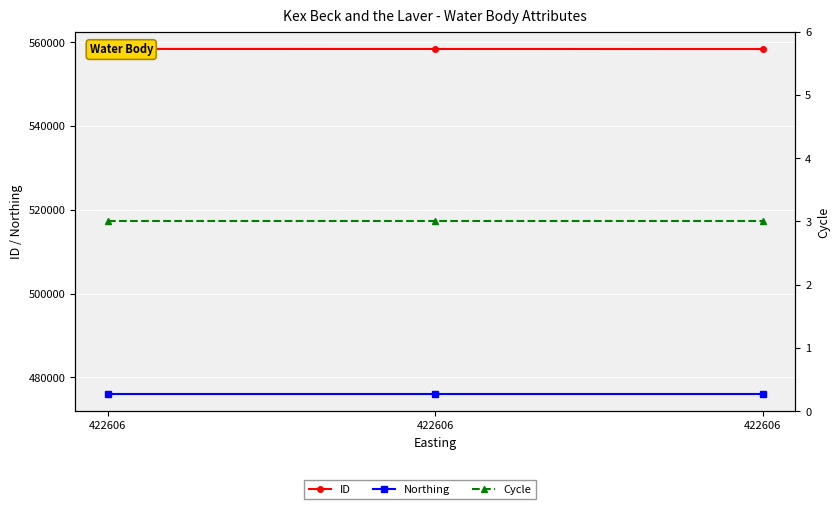

True or false: Cycle has a value of 4 at 422606.

False